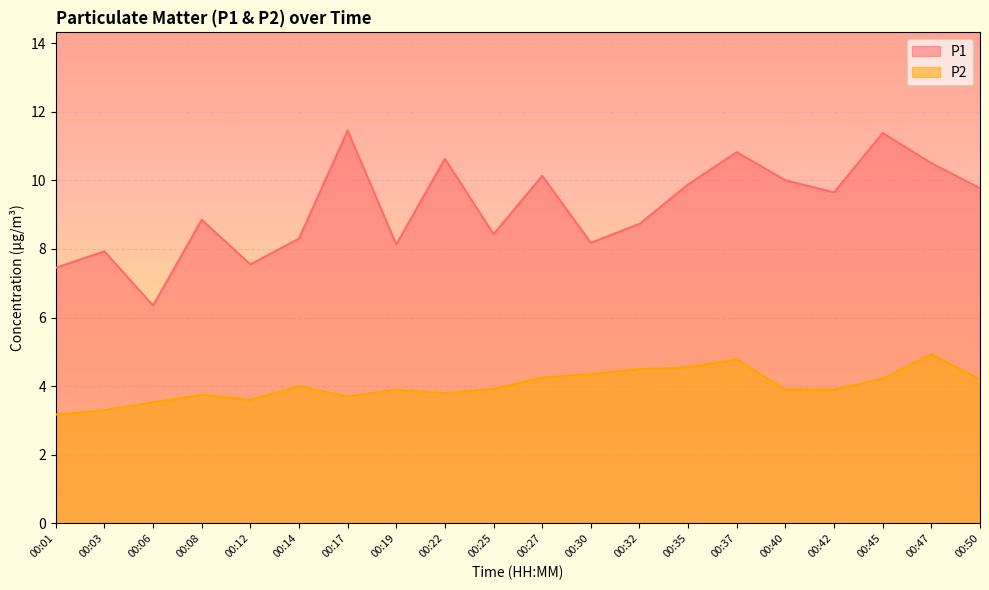

At which category is the sum across all series the highest?

00:37